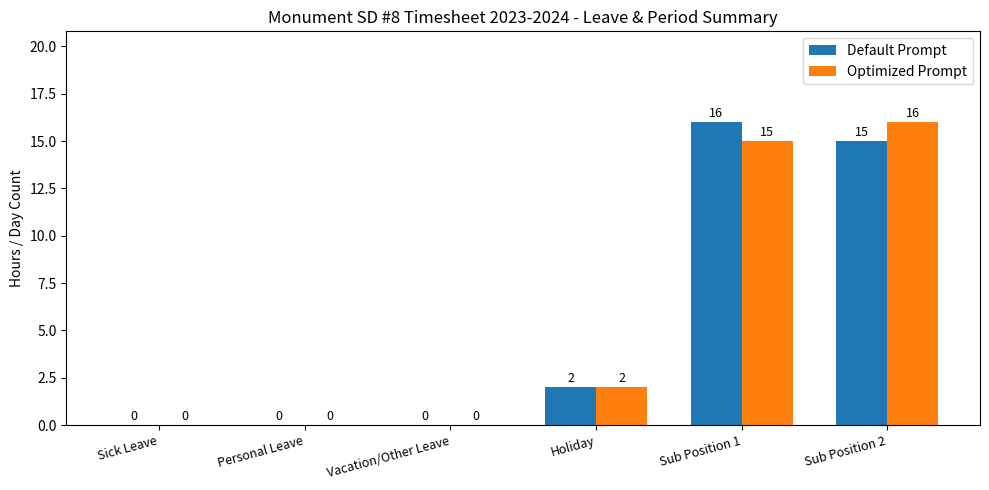

Reading right to left, what are all the values shown in this chart?

Default Prompt: 15	16	2	0	0	0
Optimized Prompt: 16	15	2	0	0	0